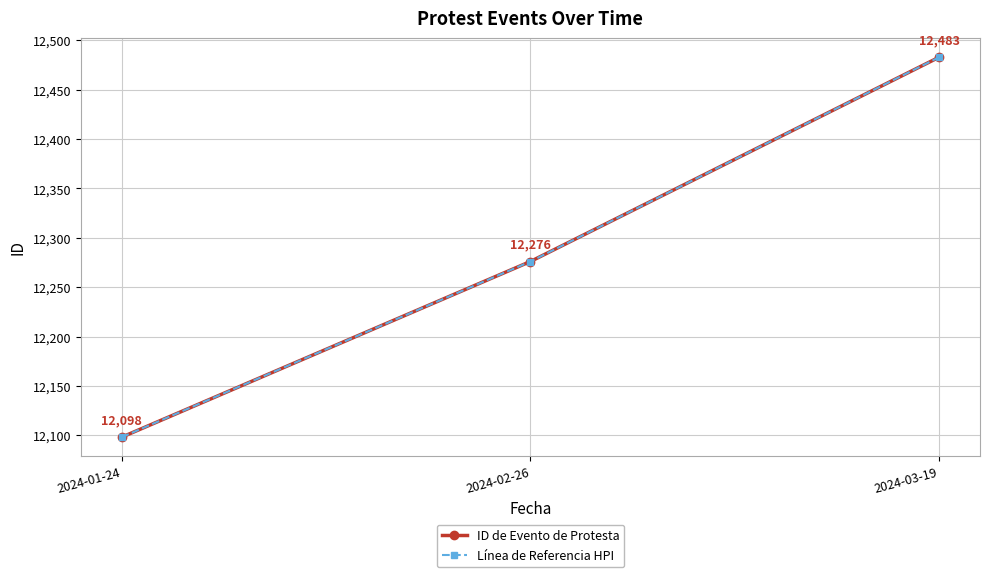

Where is ID de Evento de Protesta nearest to the value 12290?

2024-02-26